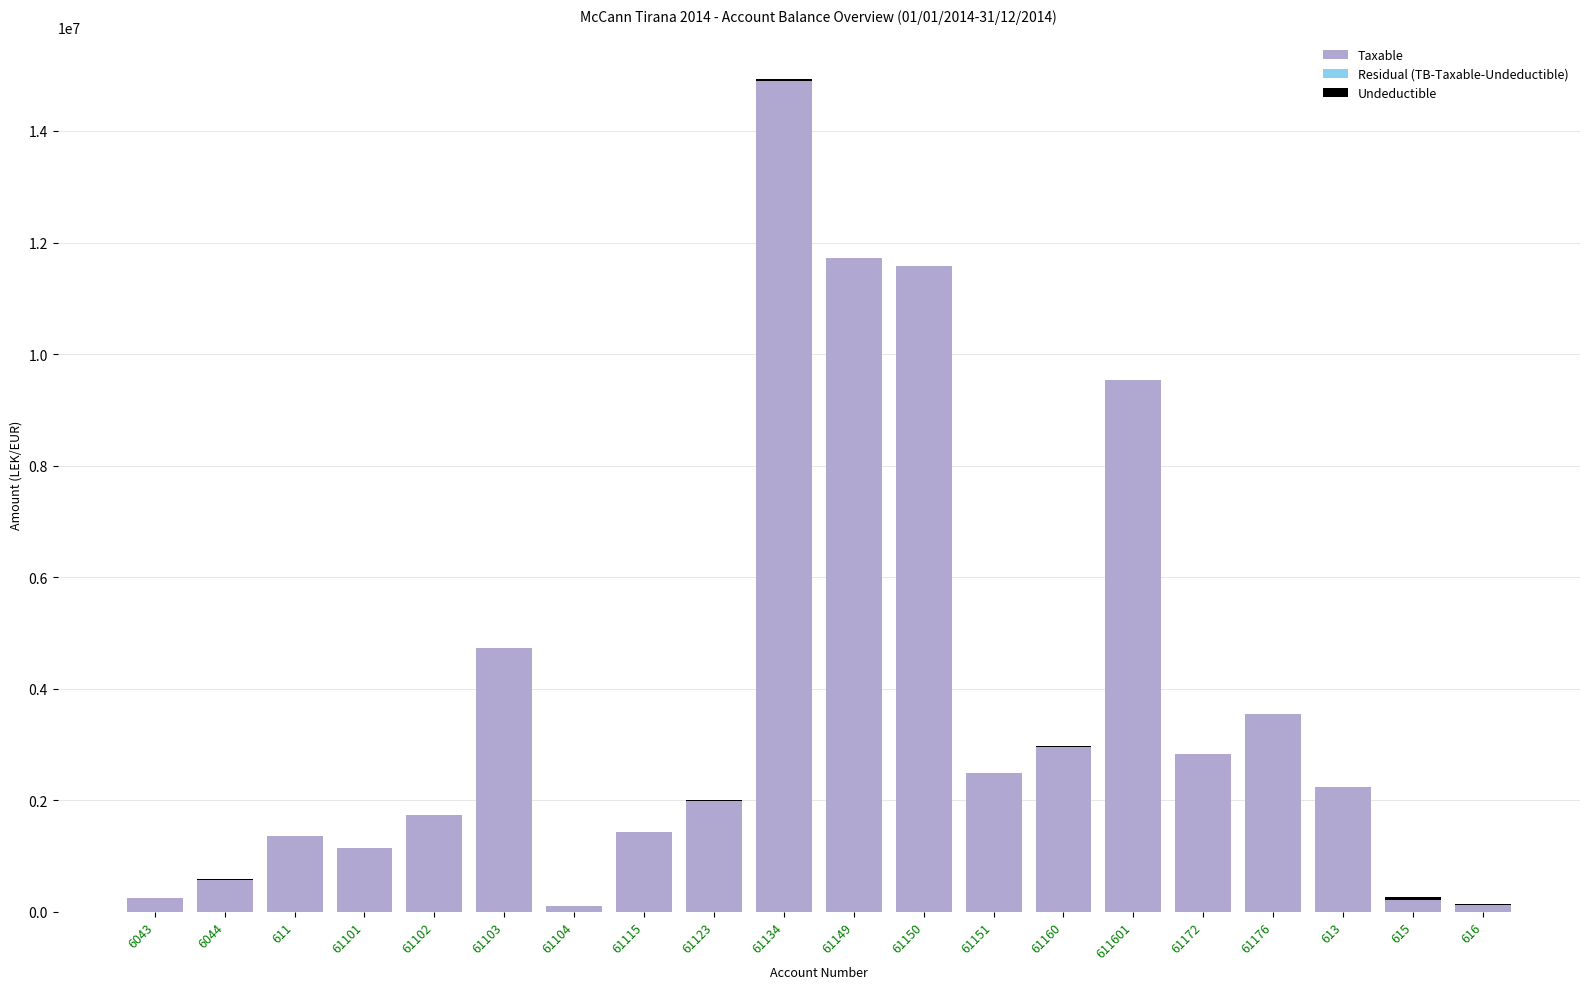

What is the total value across all series at 61172?

2830643.4